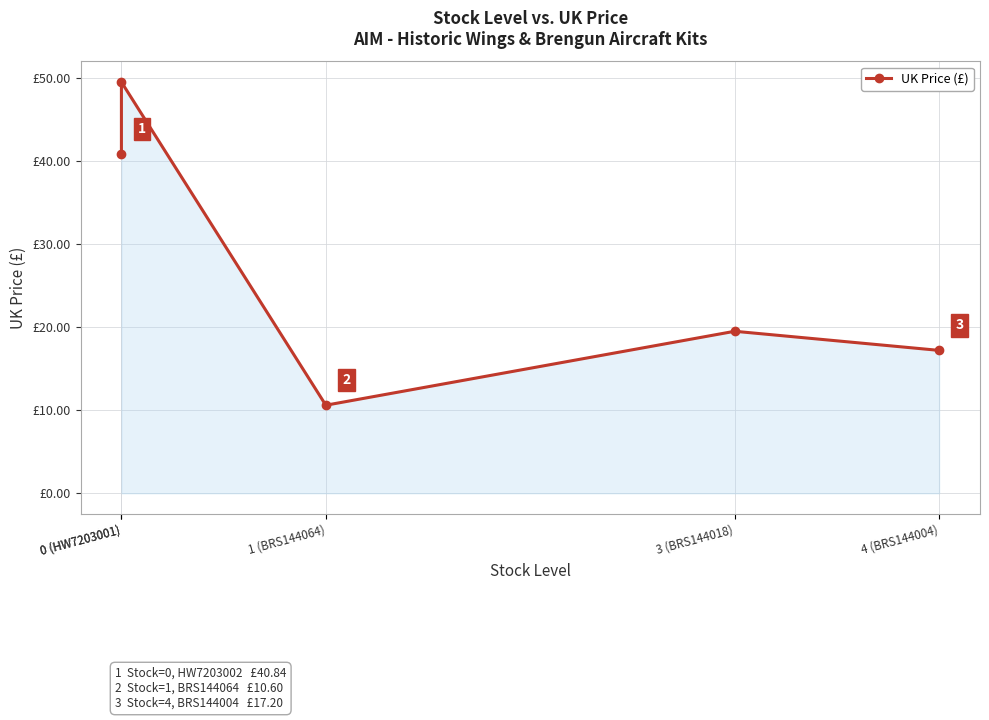

What is the value of the 1st point from the left?

40.8